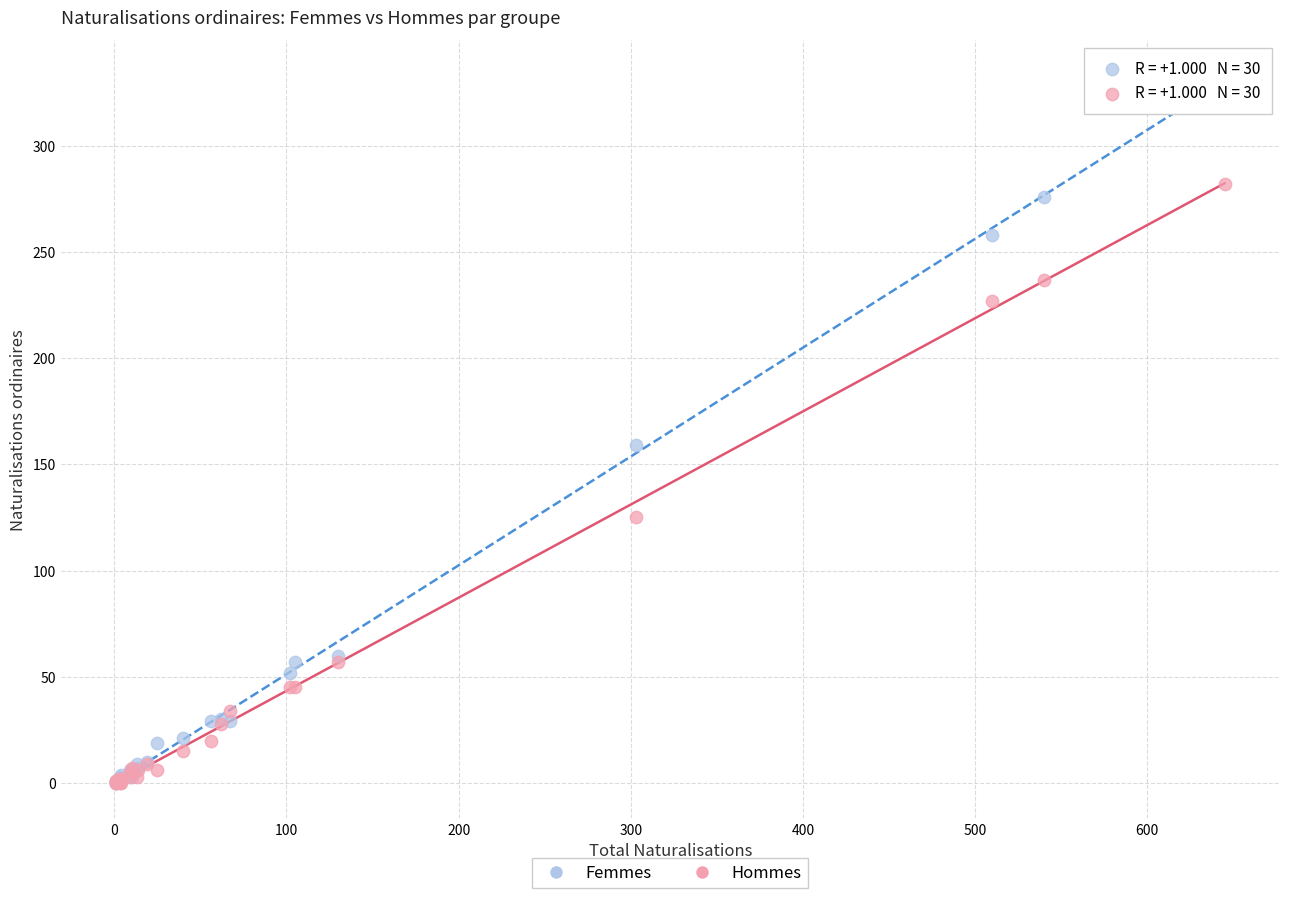

In the Femmes series, what Y value is closest to 166?

159